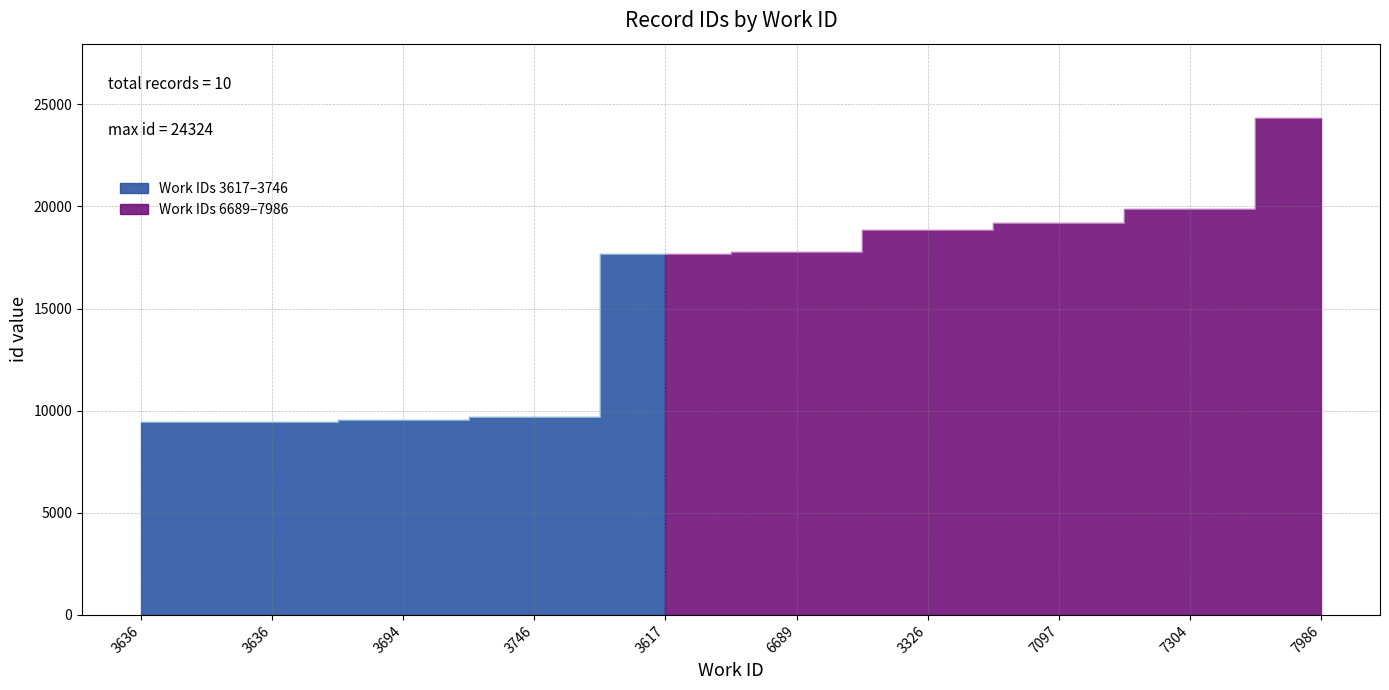

True or false: there are more than 2 points higher than both neighbors.

False